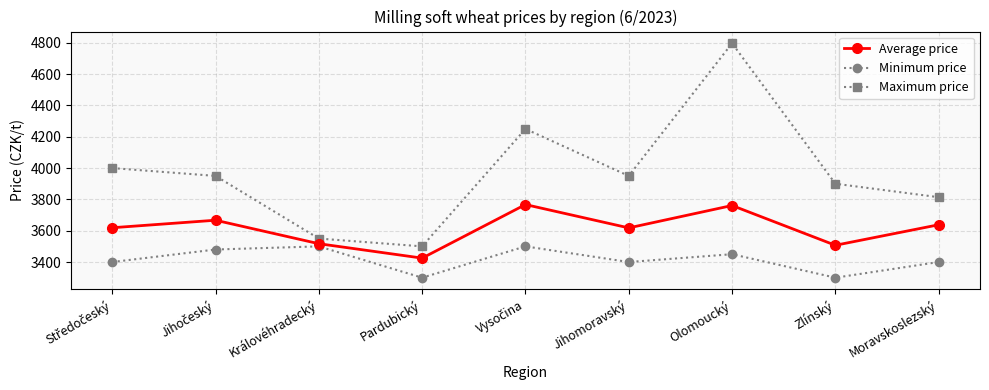

List the series in order of their peak value, lowest first.

Minimum price, Average price, Maximum price